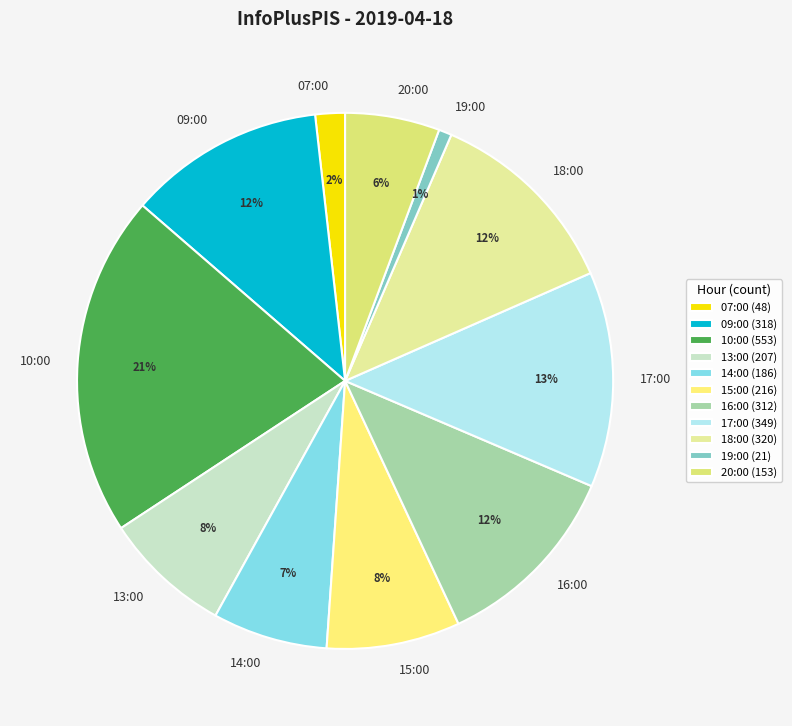

What is the ratio of the value at 14:00 to the value at 09:00?

0.6